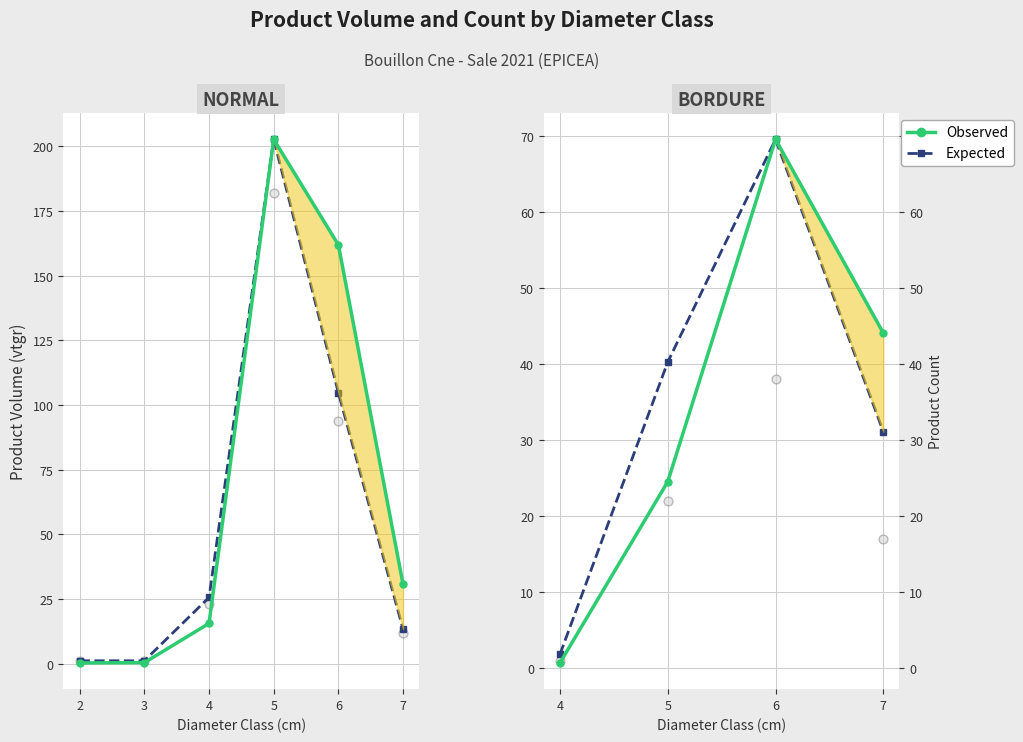

Which series contains the highest Y value?

Observed (vtgr)